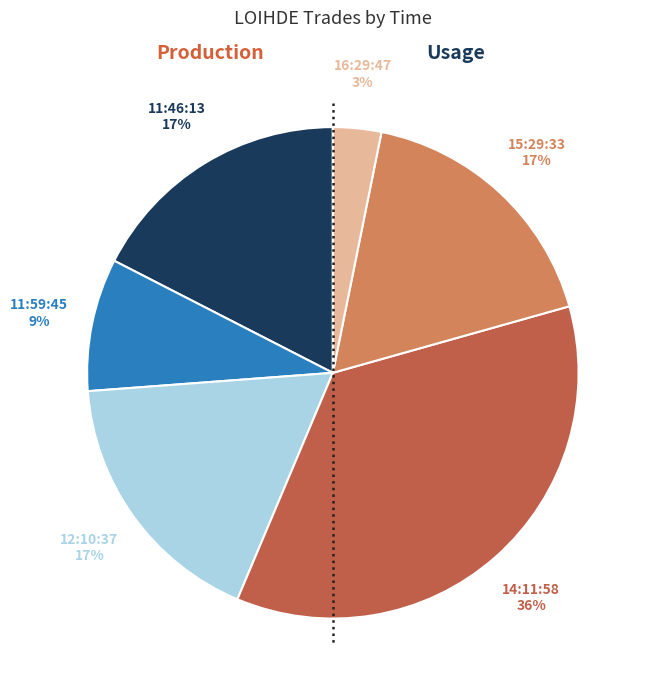

How many segments does this pie chart have?

6